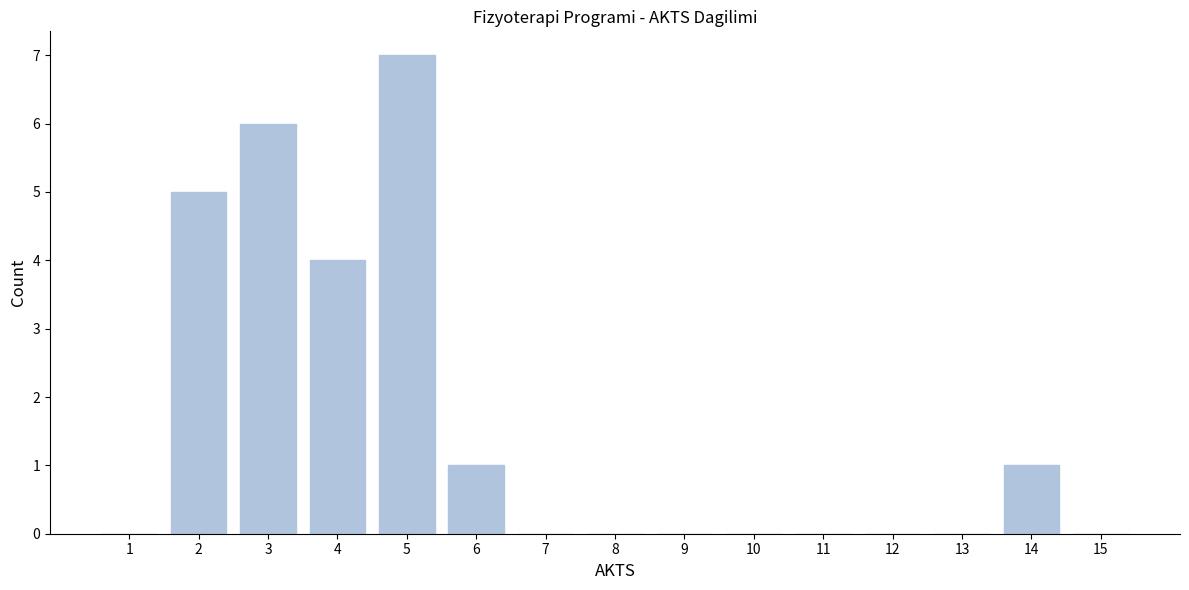

How tall is the bar that spans 4.5 to 5.5 on the x-axis? The values are not printed on the chart, so give them approximately, as read against the axis.

7